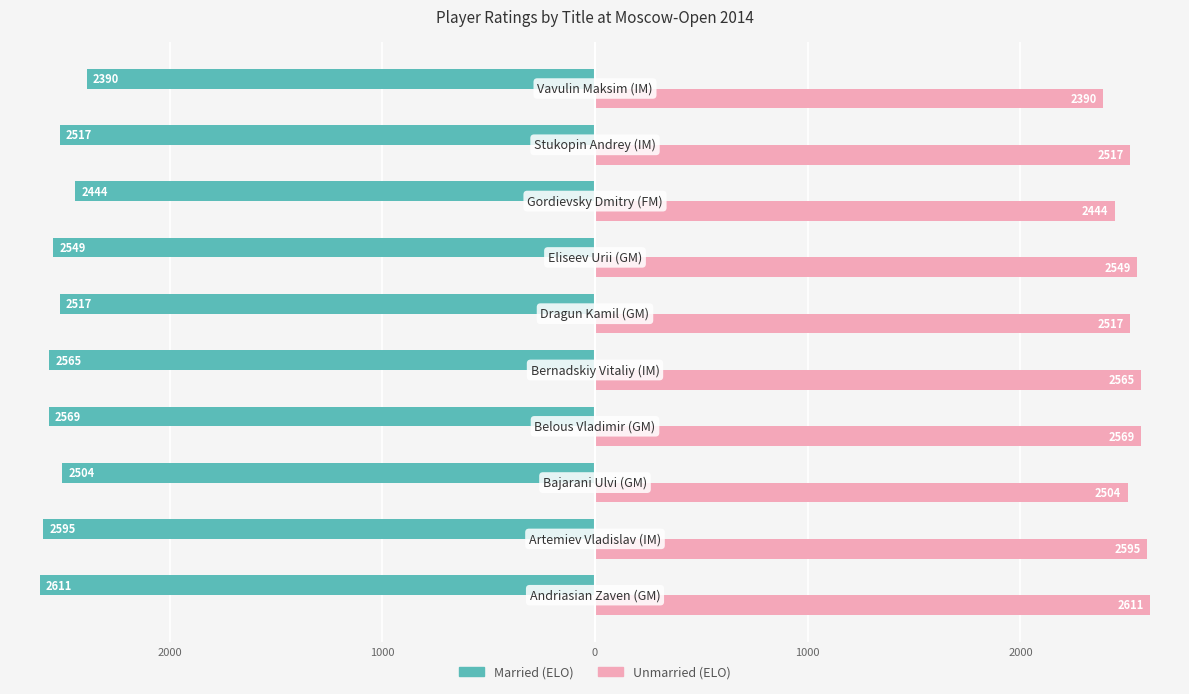

Reading left to right, list all the values displayed in this chart.

Married: -2611	-2595	-2504	-2569	-2565	-2517	-2549	-2444	-2517	-2390
Unmarried: 2611	2595	2504	2569	2565	2517	2549	2444	2517	2390